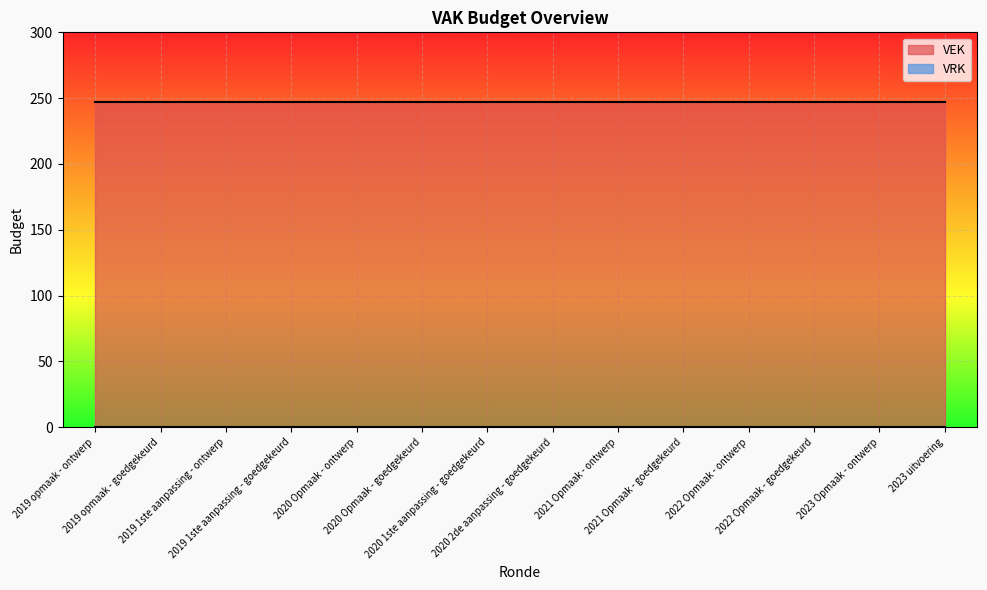

Rank the series by their maximum value, from lowest to highest.

VRK, VEK